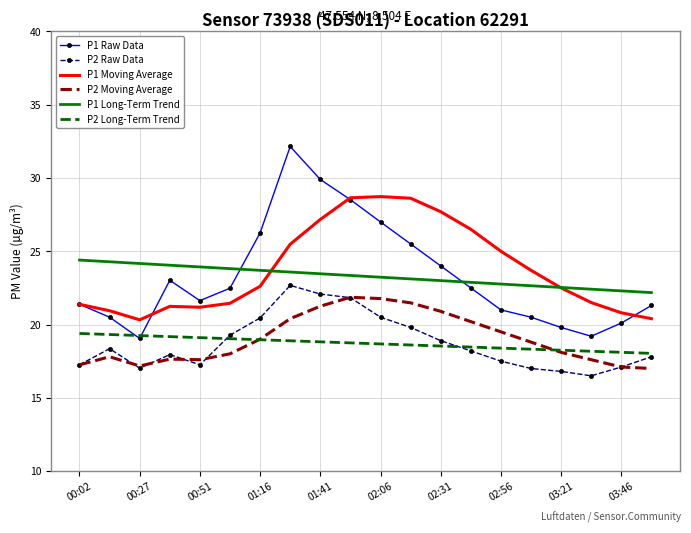

Which series has the largest range (max minus min)?

P1 Raw Data